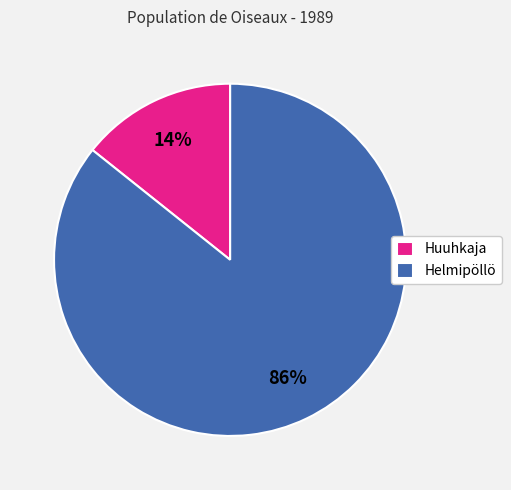

To the nearest percent, what is the combined percentage of Huuhkaja and Helmipöllö?

100%